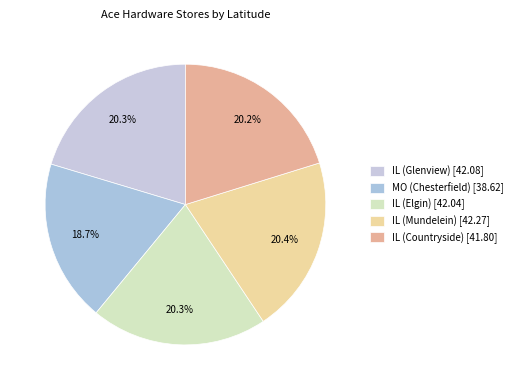

How many segments does this pie chart have?

5